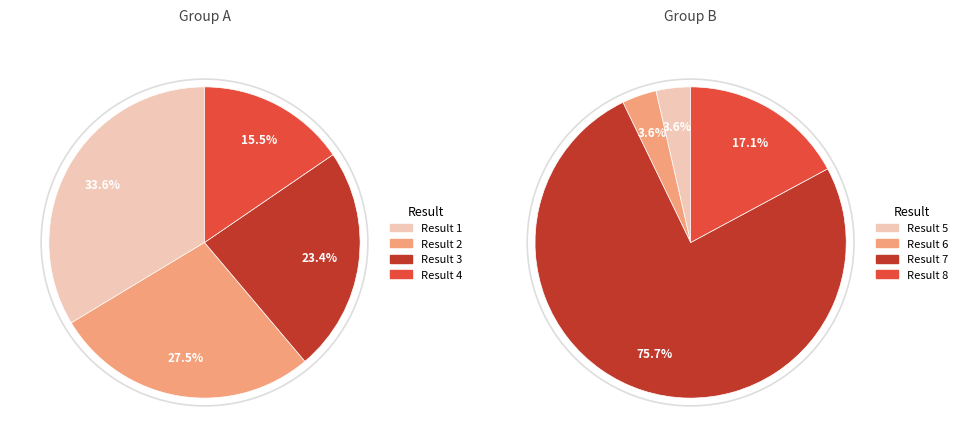

What is the majority slice?

7